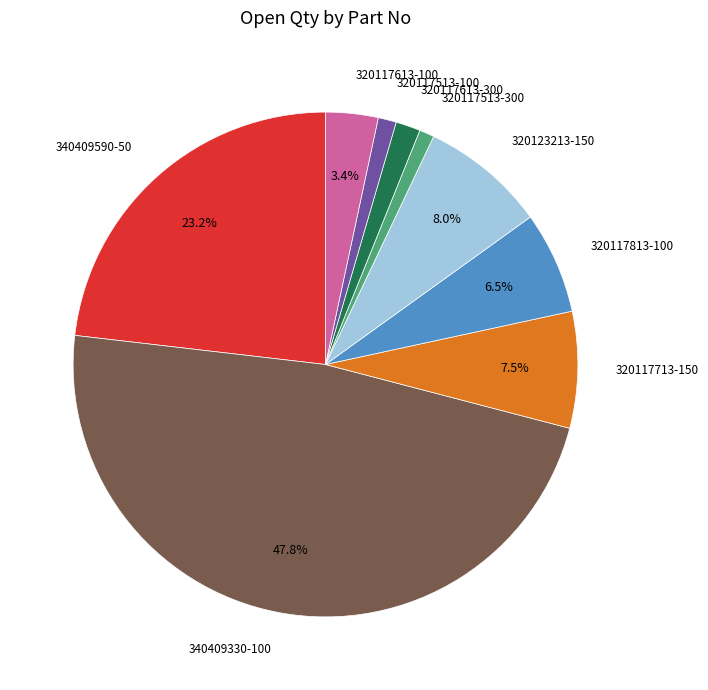

Which slice is the largest?

340409330-100